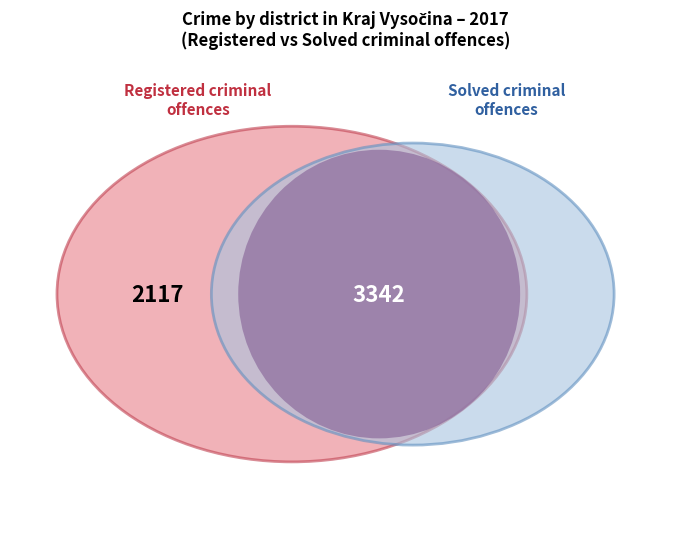

Is there a majority slice in this chart?

No